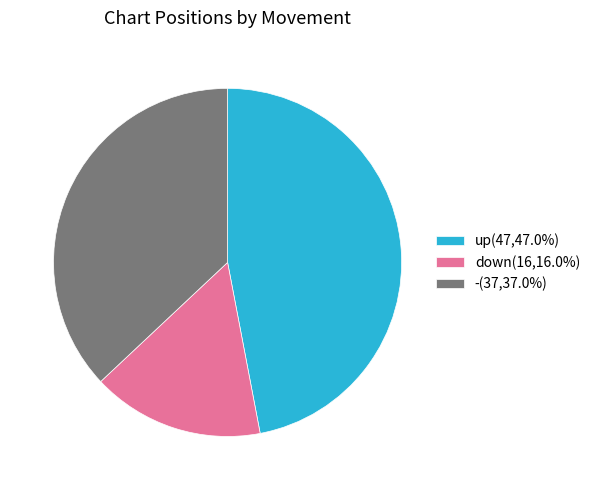

Which category has the biggest portion of the pie?

up